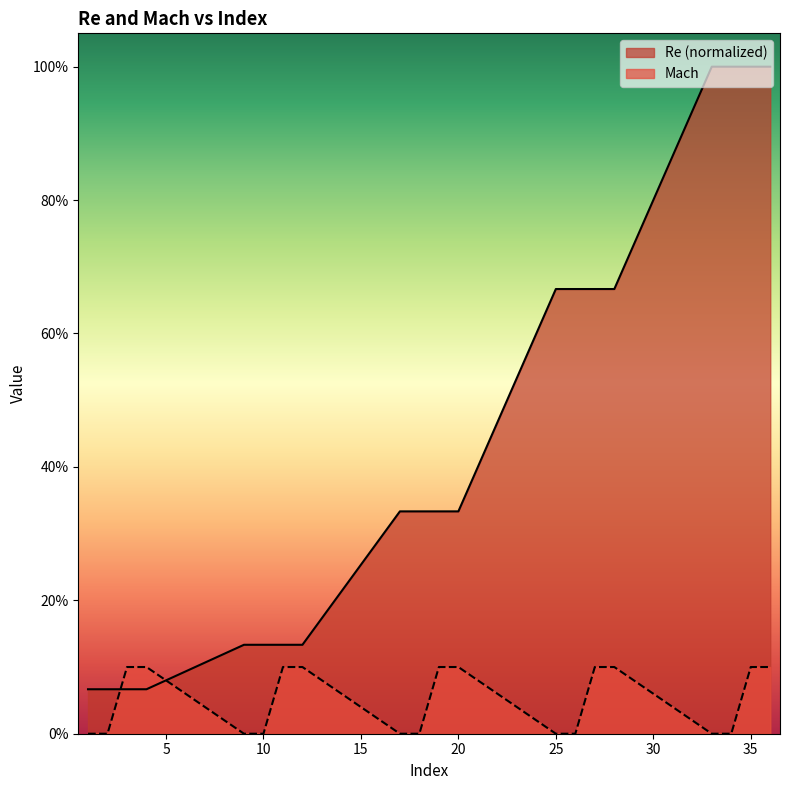

What is the sum of all Mach values?

1.0